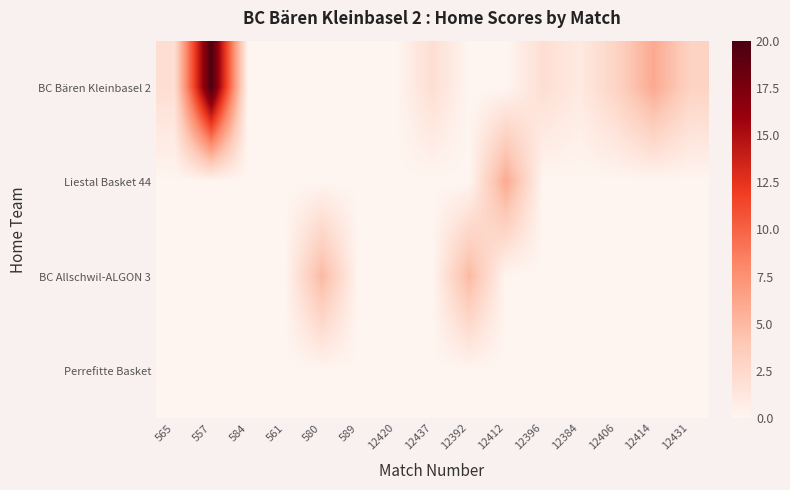

How many categories are shown in the chart?

15